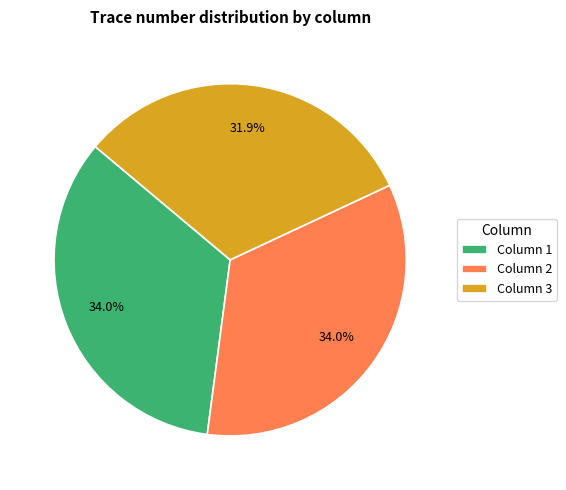

Is it true that Column 3 is 18% of the pie?

False